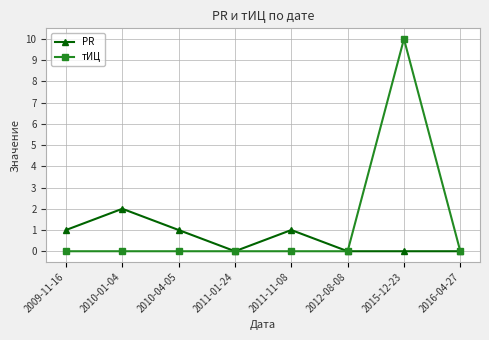

Reading left to right, transcribe all the data shown in this chart.

PR: 1	2	1	0	1	0	0	0
тИЦ: 0	0	0	0	0	0	10	0